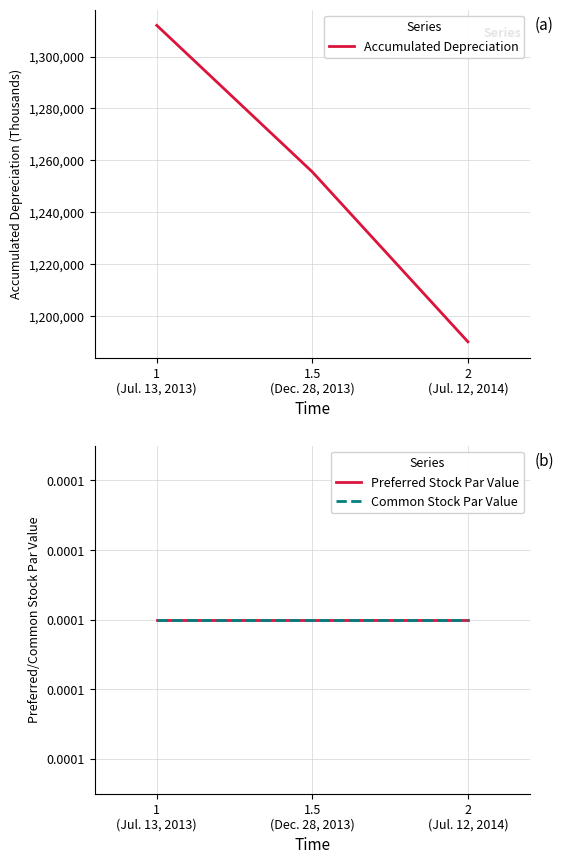

Which series has the widest spread of values?

Accumulated Depreciation